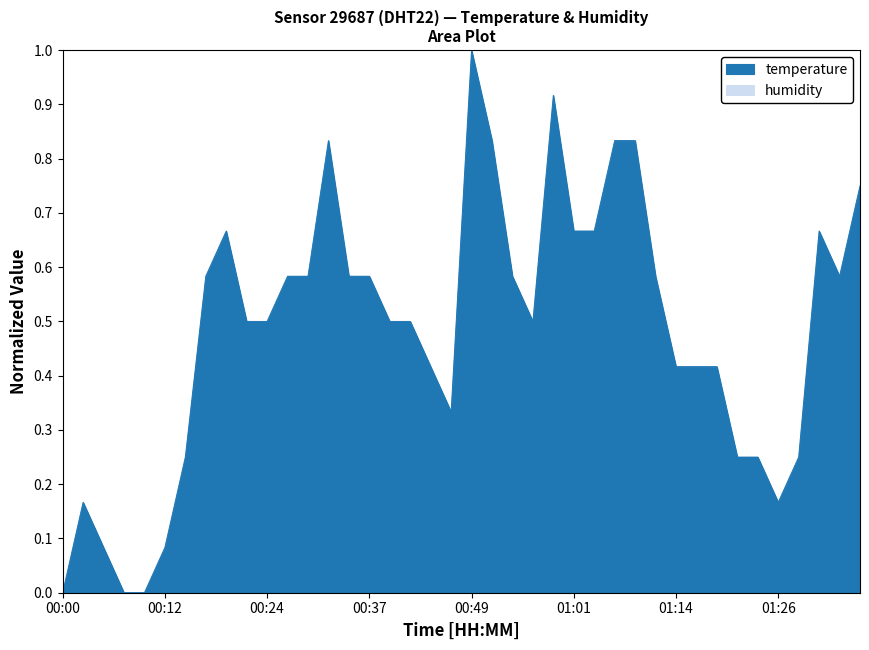

How many points are lower than both their immediate neighbors (excluding endpoints)?

4